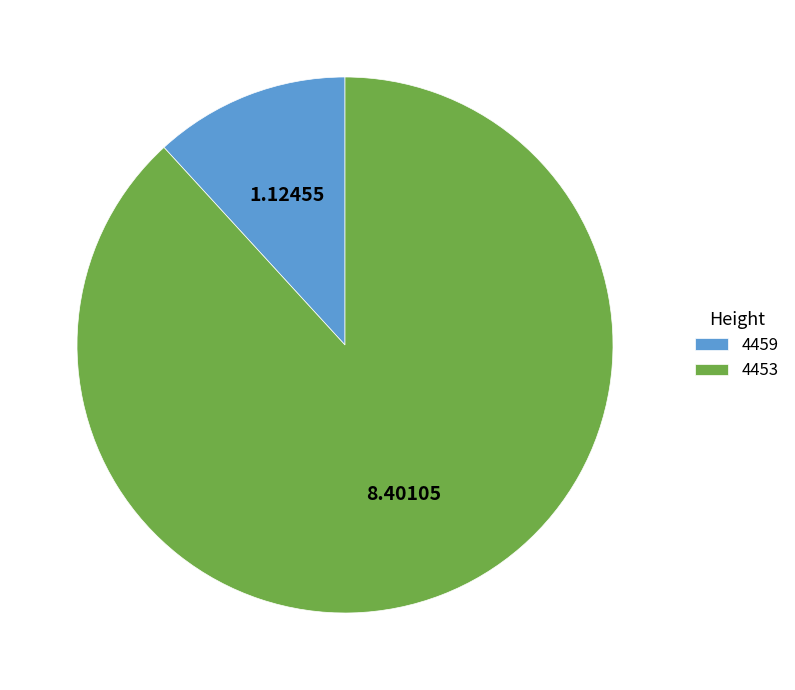

True or false: 4459 accounts for 1% of the total.

False